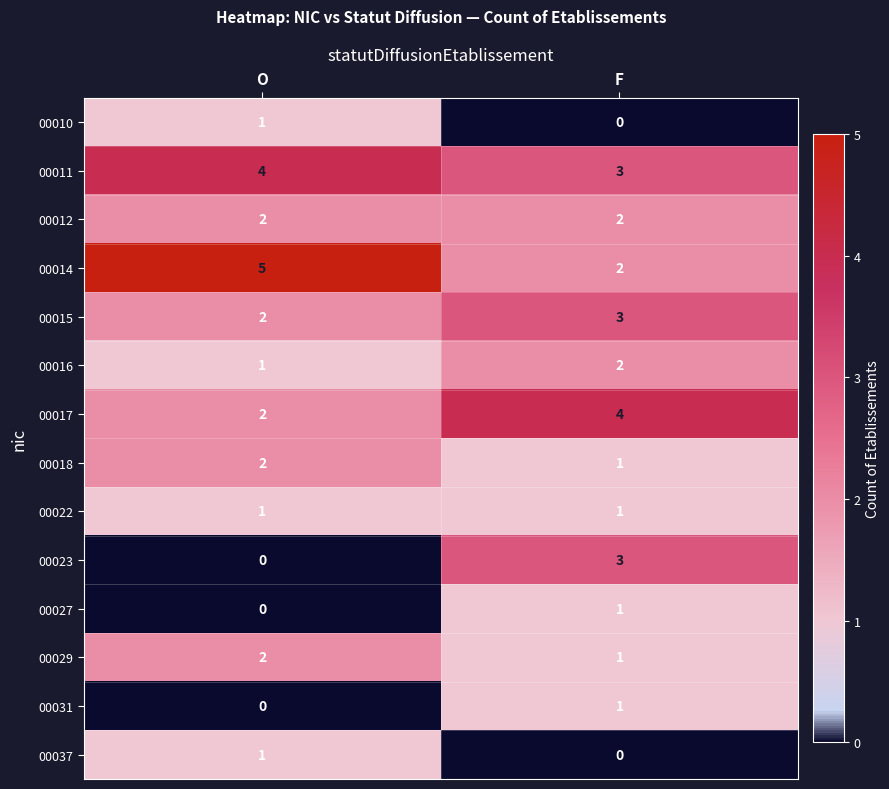

What is the average value of the 00017 series?

3